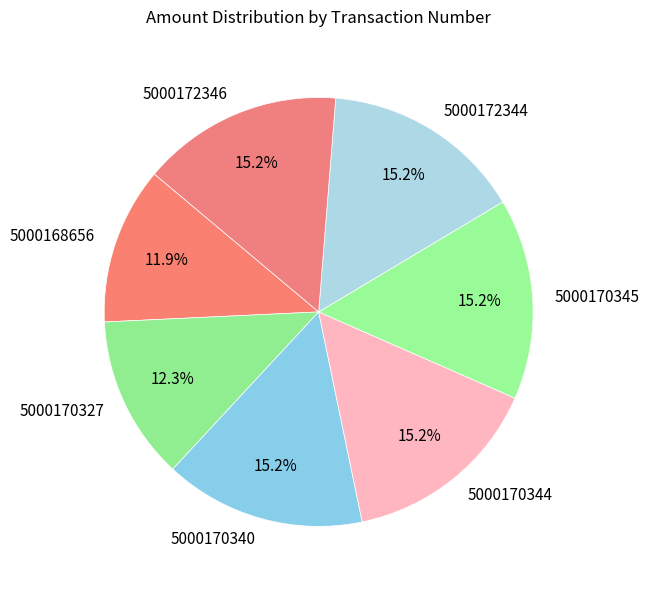

What is the ratio of the value at 5000172346 to the value at 5000170345?

1.0